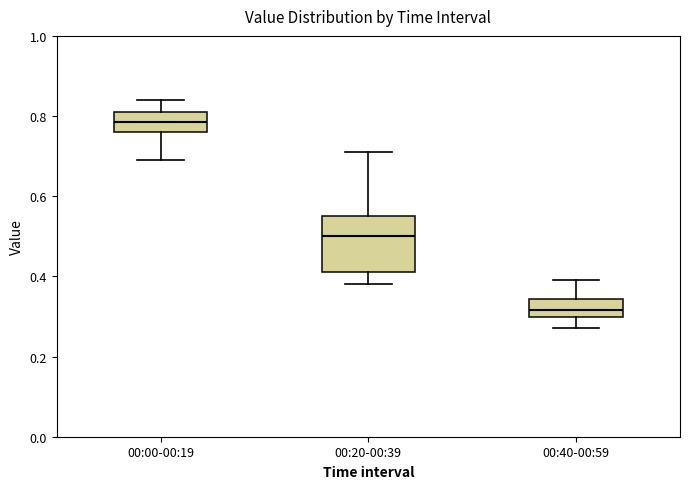

Which box has the highest median line?

00:00-00:19